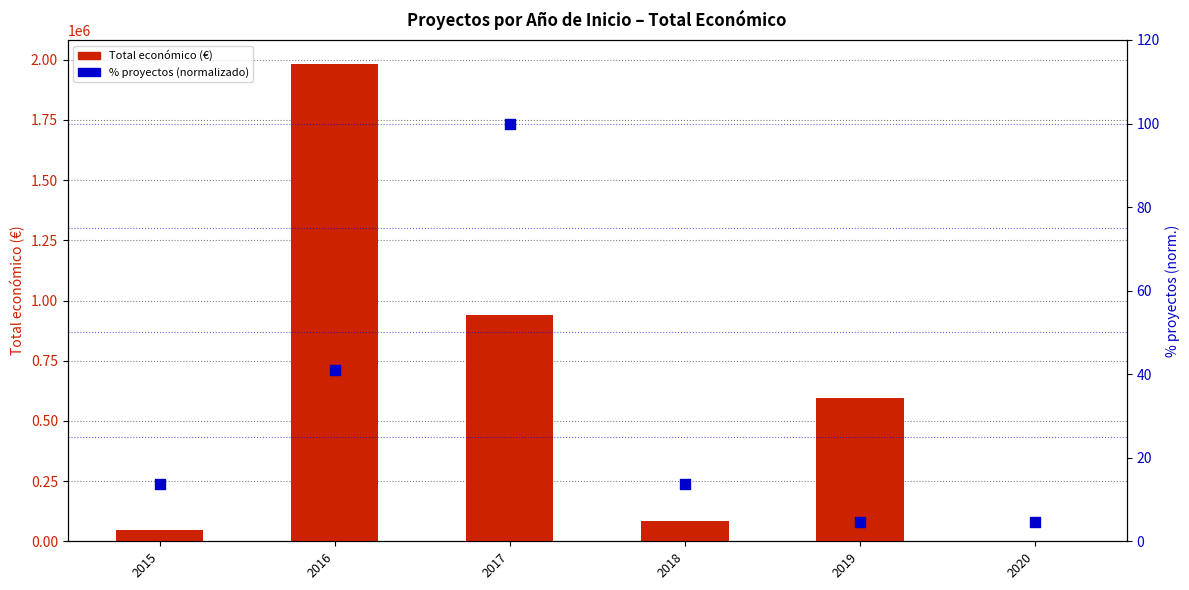

What is the total value across all series at 2016?

1982951.9